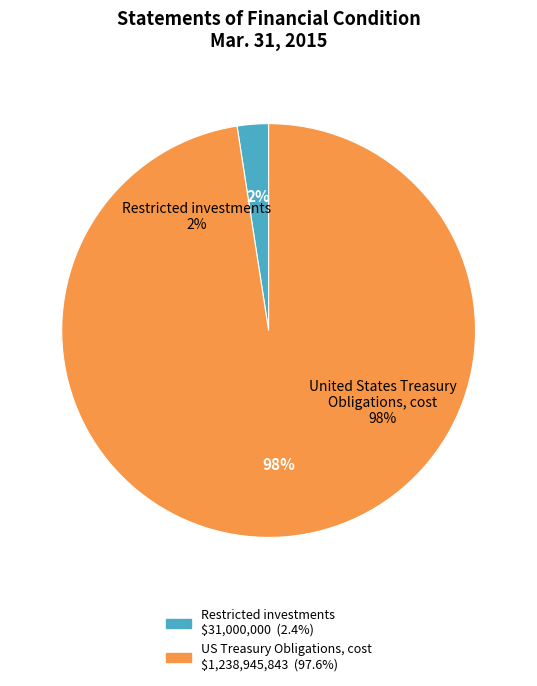

Rank the categories by value from highest to lowest.

United States Treasury Obligations, cost, Restricted investments